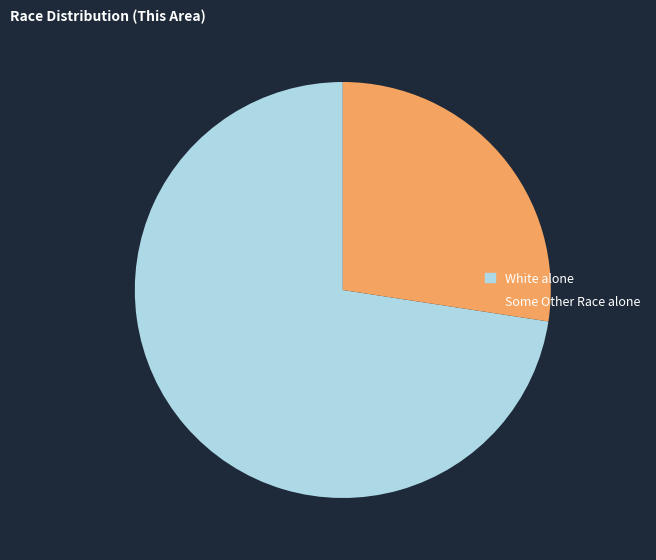

The Some Other Race alone slice represents 42% of the pie. True or false?

False